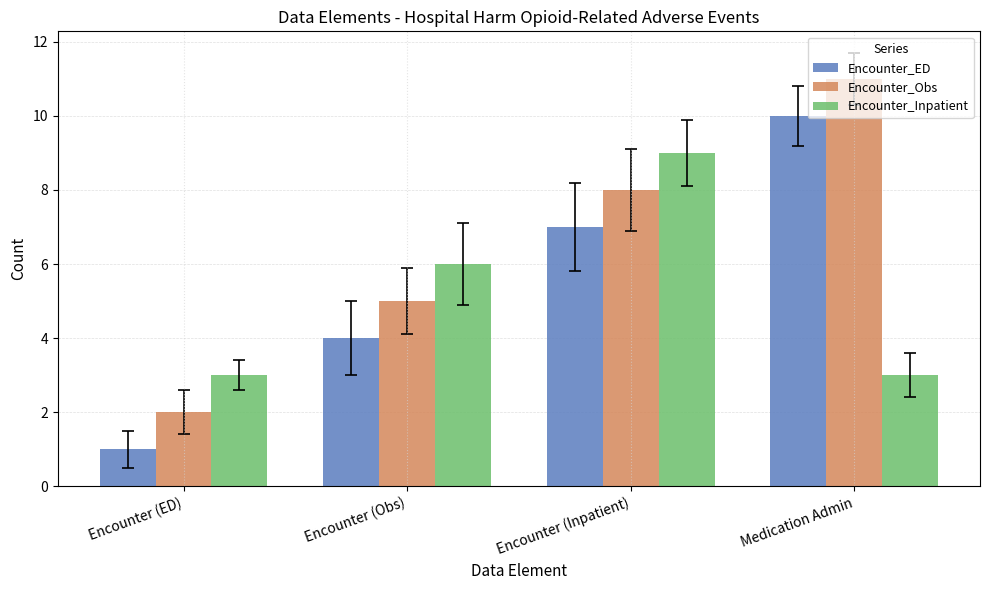

Which category has the lowest value across all series?

Encounter (ED)